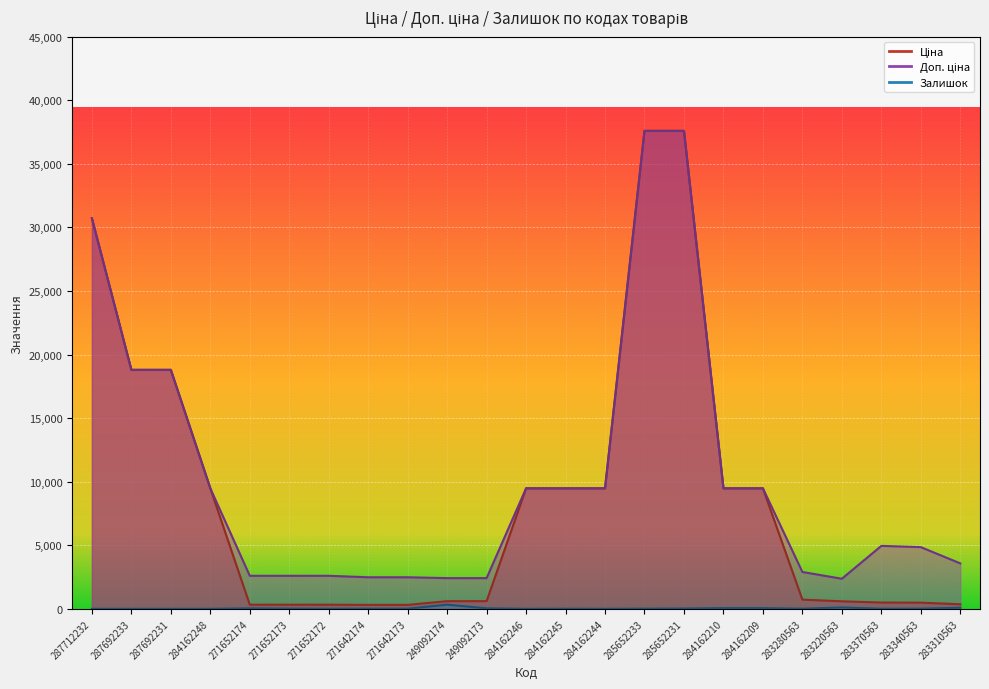

What is the difference between the highest and lowest values at 284162210?

9424.1